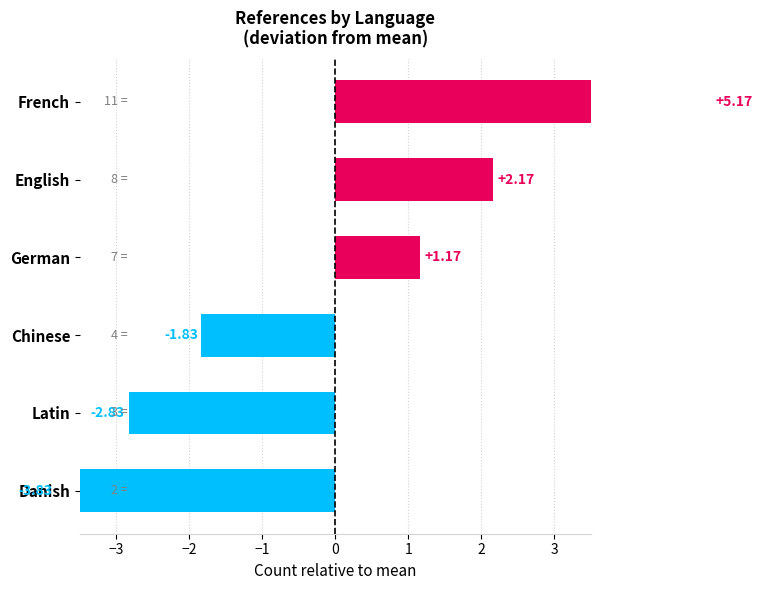

Which label corresponds to the largest value in the chart?

French